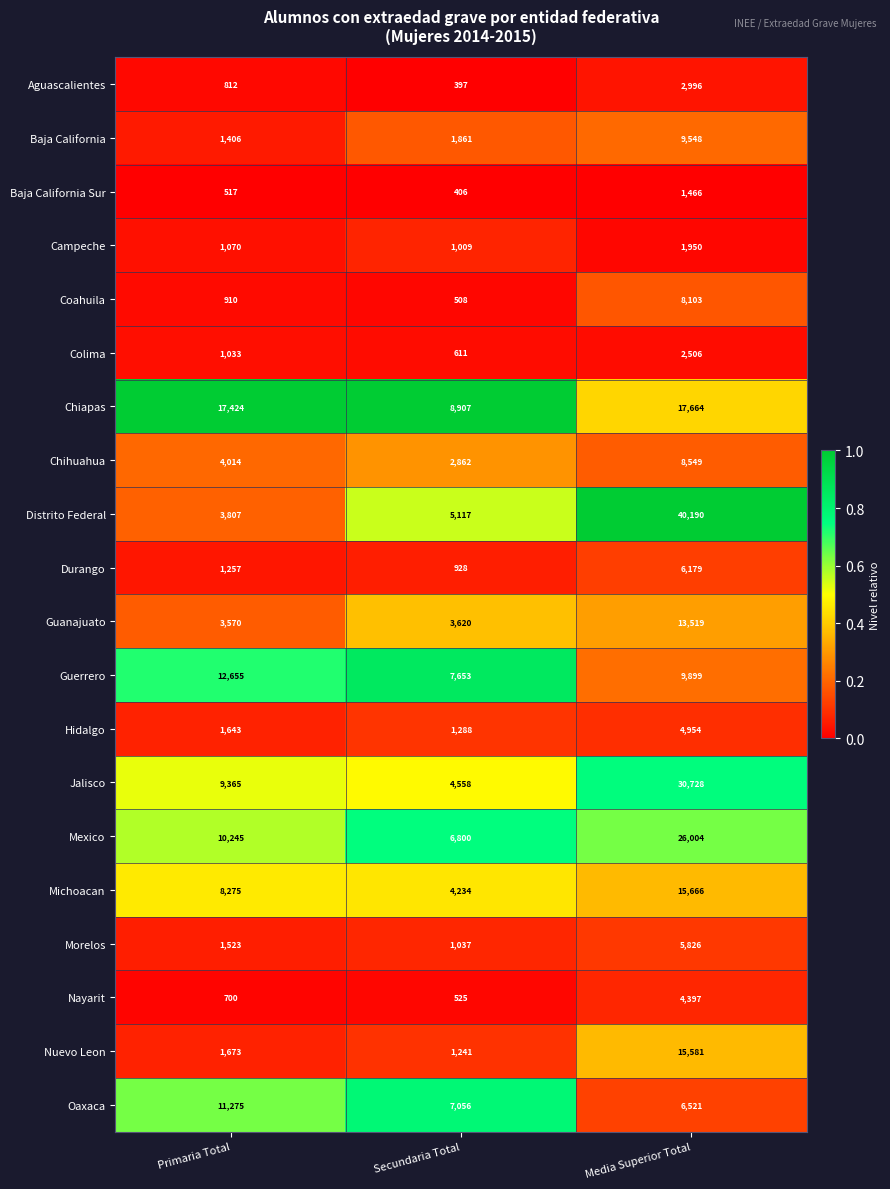

List the labels in order of Campeche value, largest first.

Media Superior Total, Primaria Total, Secundaria Total